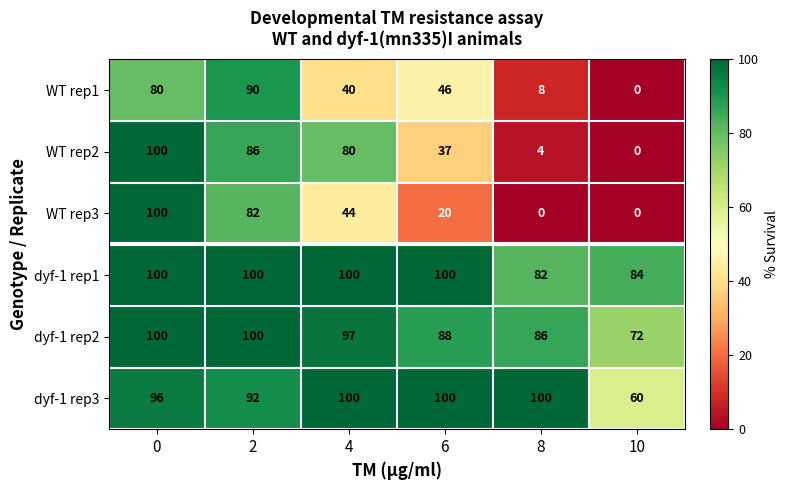

Which series changed the most between 6 and 10?

WT rep1